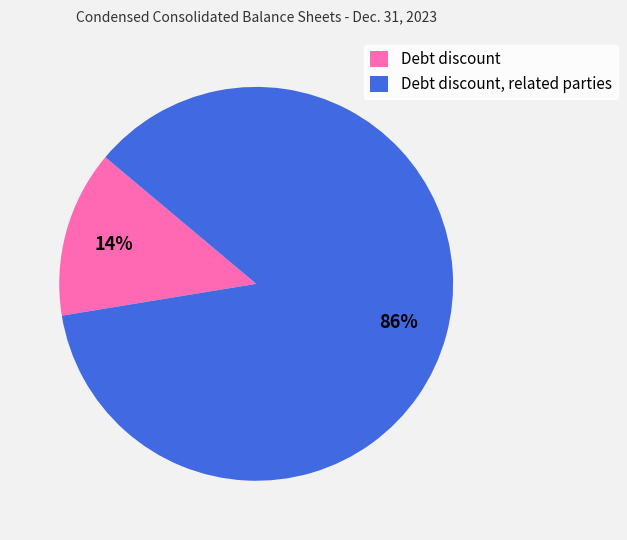

To the nearest percent, what portion does Debt discount, related parties represent?

86%